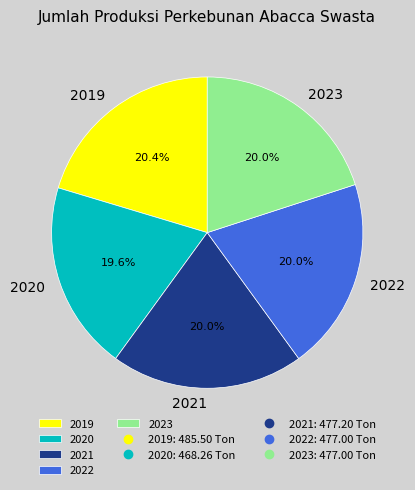

Approximately how many times larger is the value at 2022 compared to 2021?

1.0